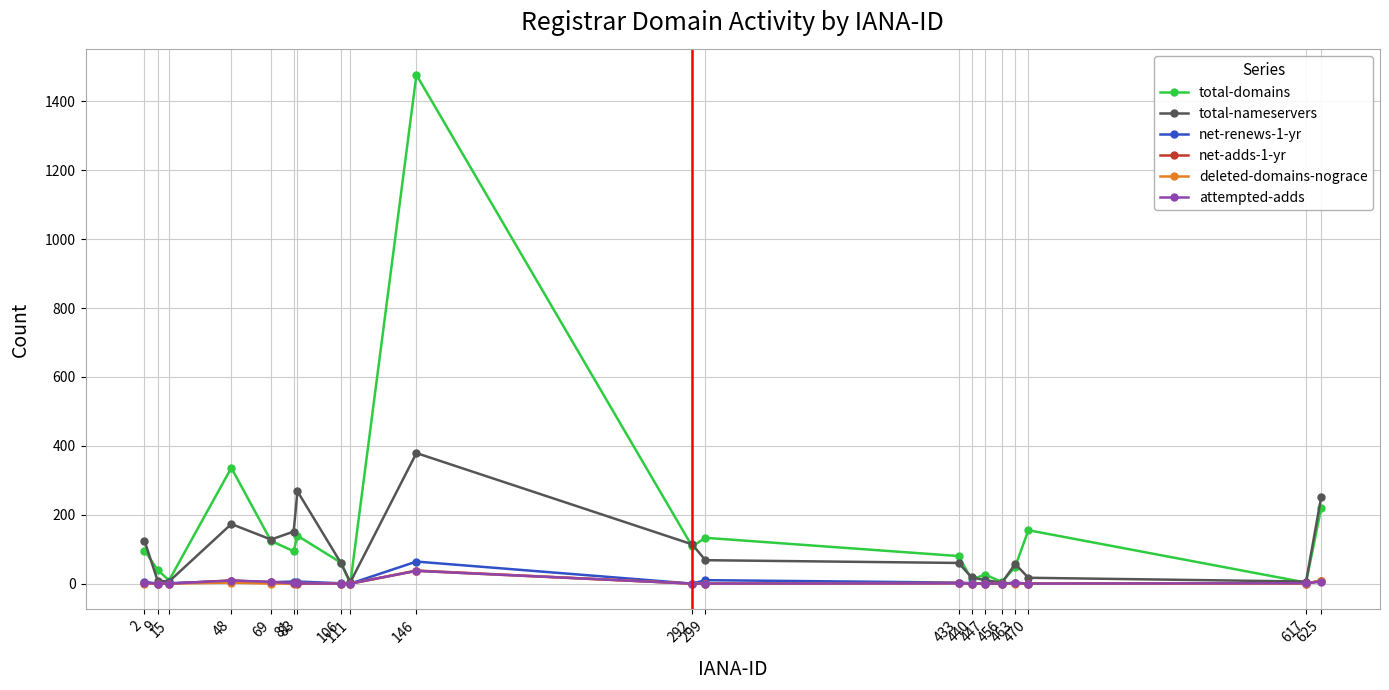

What is the maximum value for total-domains?

1477